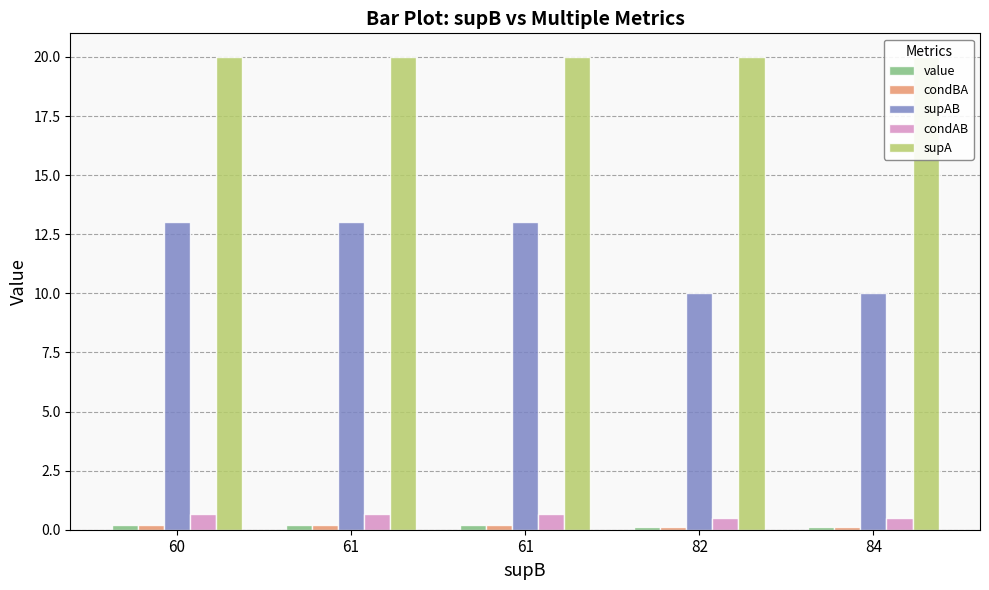

What is the value of the value bar at the 4th from the left?

0.1